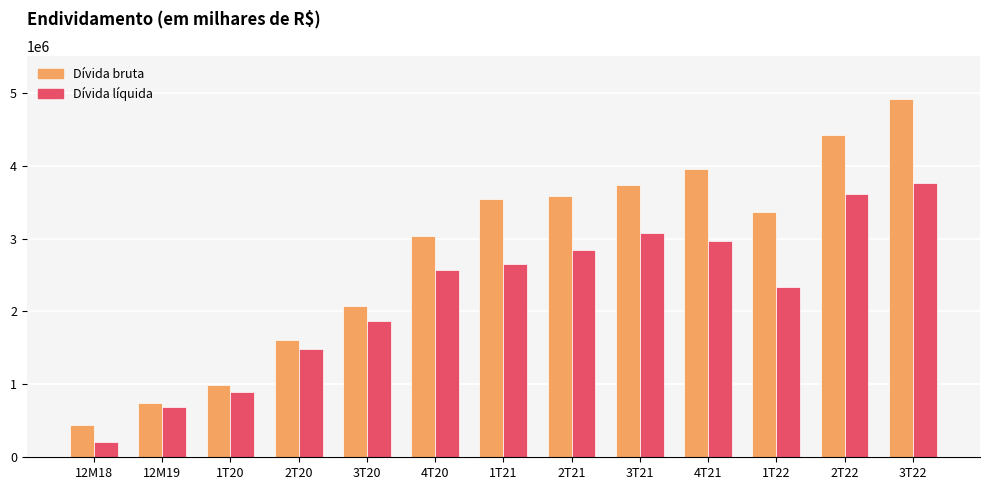

Reading left to right, what are all the values shown in this chart?

Dívida bruta: 437929.5	746485.0	995734.0	1608006.0	2080985.0	3037173.0	3547248.0	3589814.0	3736168.0	3949600.0	3364365.2	4420250.0	4918481.4
Dívida líquida: 203462.5	695926.0	899861.6	1484149.1	1872327.0	2571768.0	2650680.0	2839665.0	3071733.0	2972111.9	2333439.4	3615195.5	3768507.0